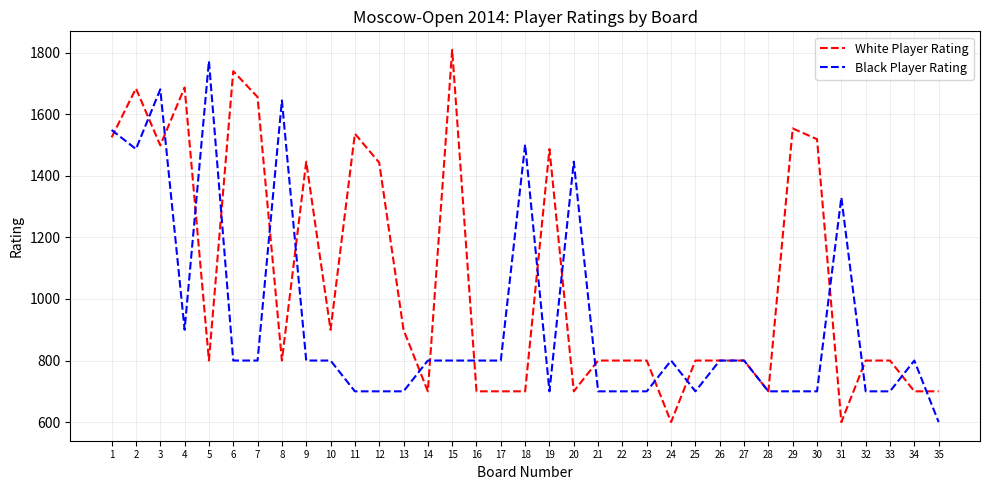

Rank the series by their average value, from highest to lowest.

White Player Rating, Black Player Rating